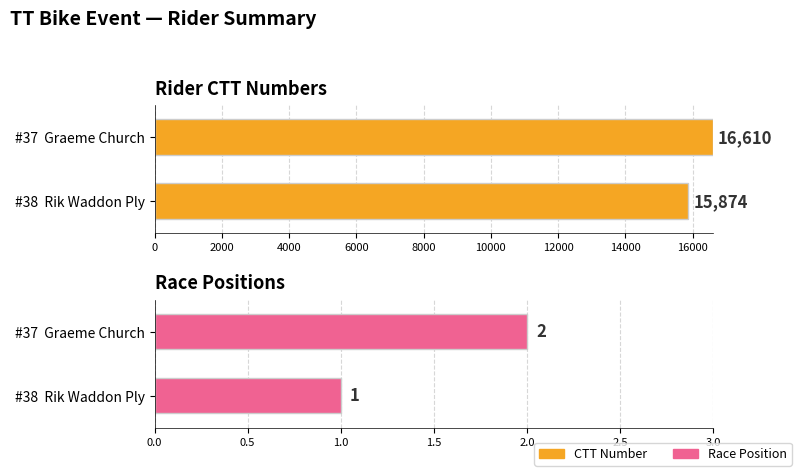

What is the highest value of the position series?

2